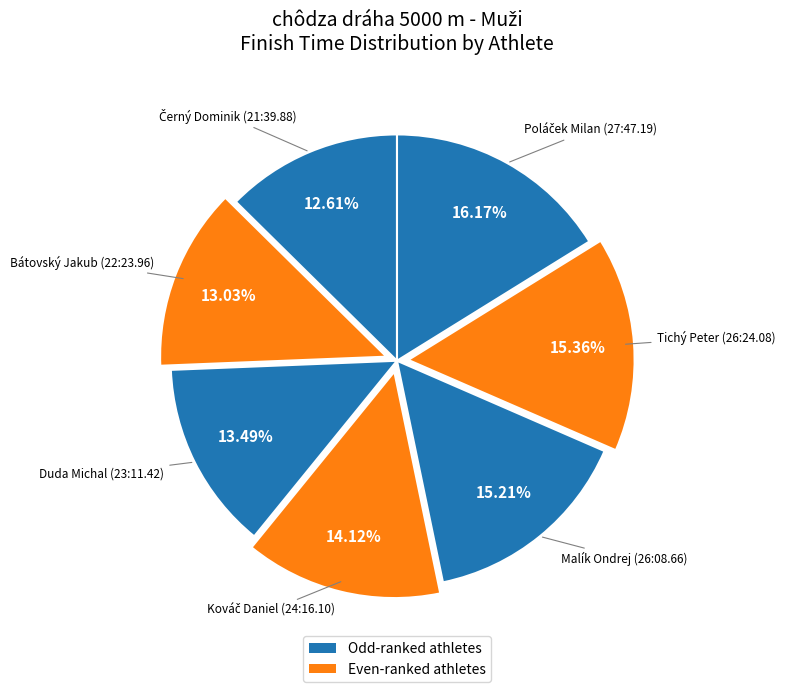

Count the number of slices in the pie.

7